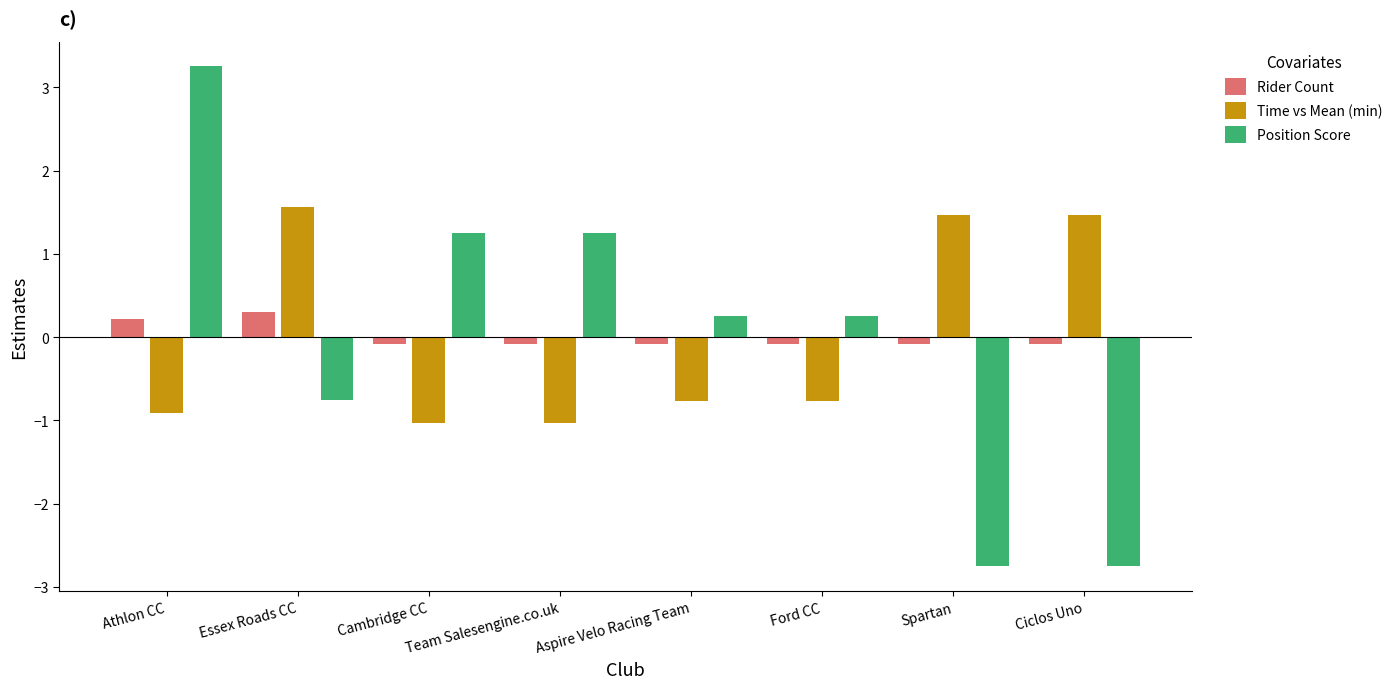

At which label does Position Score first exceed 0?

Athlon CC